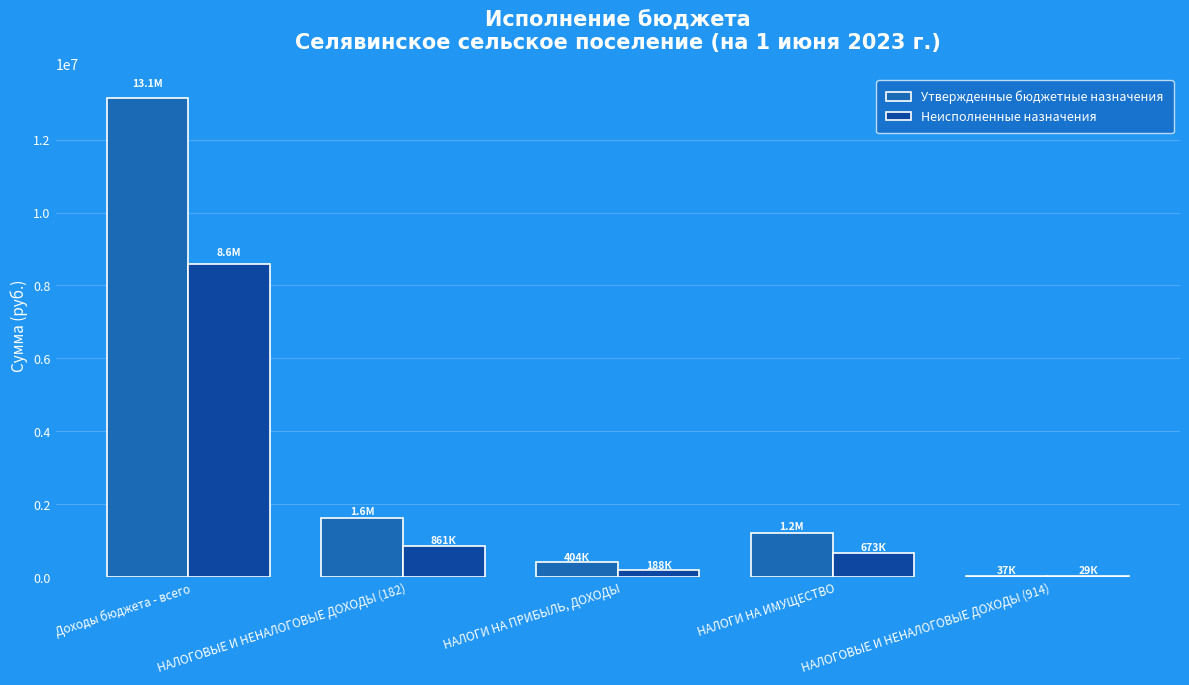

Reading left to right, extract all data points from this chart.

Утвержденные бюджетные назначения: Доходы бюджета - всего=13138900.0	НАЛОГОВЫЕ И НЕНАЛОГОВЫЕ ДОХОДЫ (182)=1616000.0	НАЛОГИ НА ПРИБЫЛЬ, ДОХОДЫ=404000.0	НАЛОГИ НА ИМУЩЕСТВО=1212000.0	НАЛОГОВЫЕ И НЕНАЛОГОВЫЕ ДОХОДЫ (914)=37000.0
Неисполненные назначения: Доходы бюджета - всего=8580747.4	НАЛОГОВЫЕ И НЕНАЛОГОВЫЕ ДОХОДЫ (182)=861120.5	НАЛОГИ НА ПРИБЫЛЬ, ДОХОДЫ=187980.9	НАЛОГИ НА ИМУЩЕСТВО=673139.6	НАЛОГОВЫЕ И НЕНАЛОГОВЫЕ ДОХОДЫ (914)=29462.5